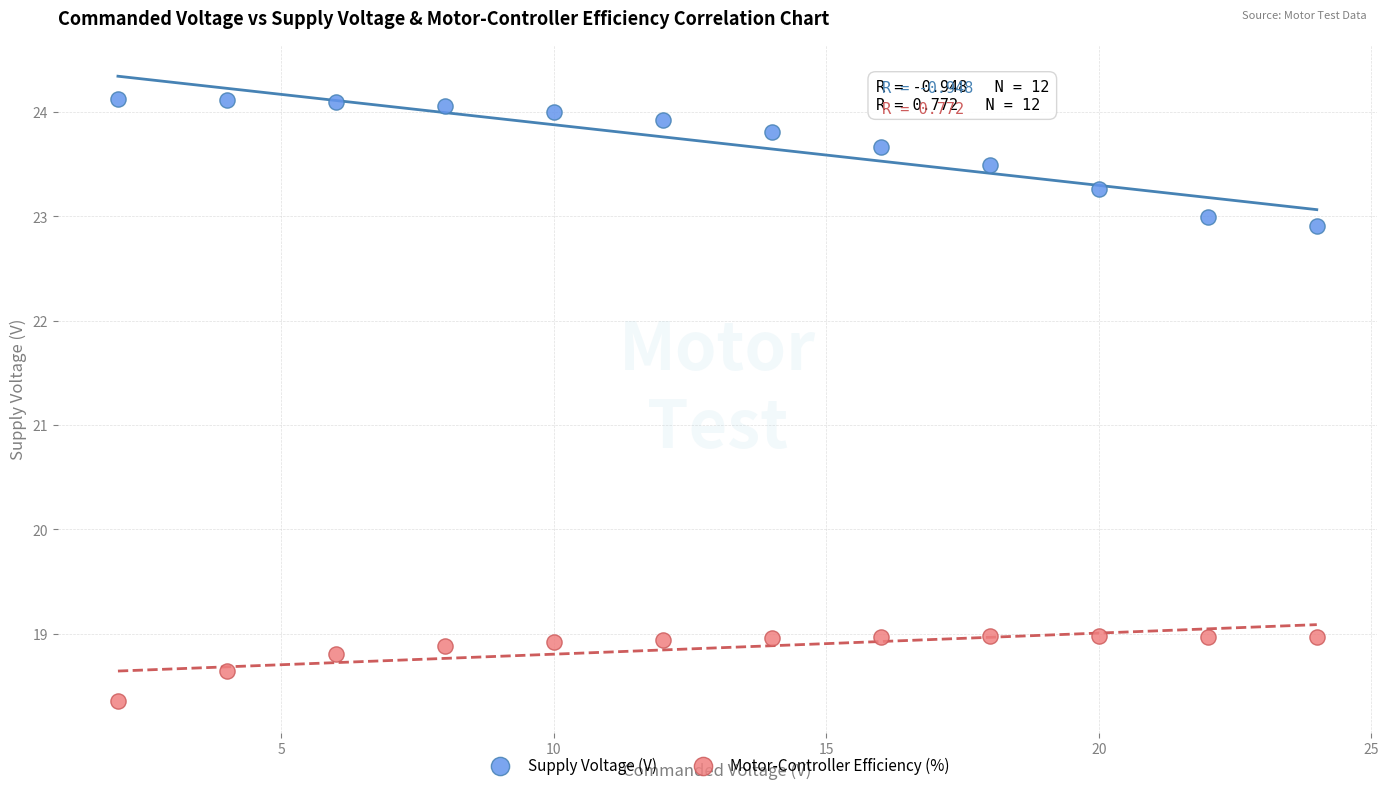

Which series has the widest spread of Y values?

Supply Voltage (V)